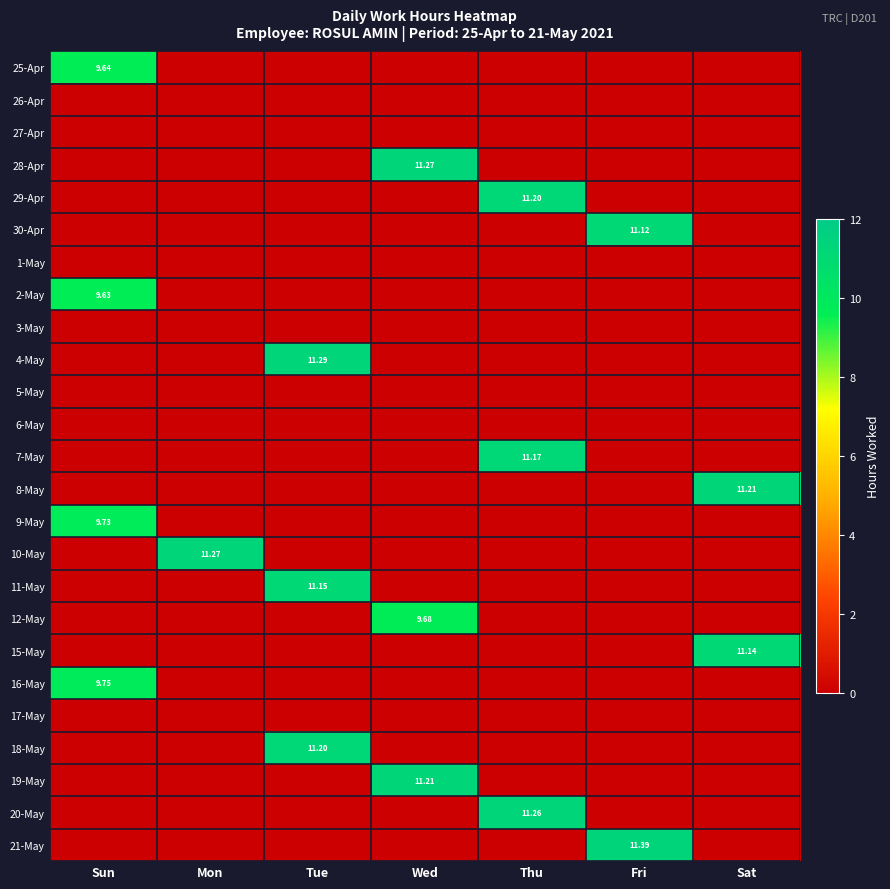

Is the value of 21-May at Fri greater than the value of 8-May at Sat?

Yes